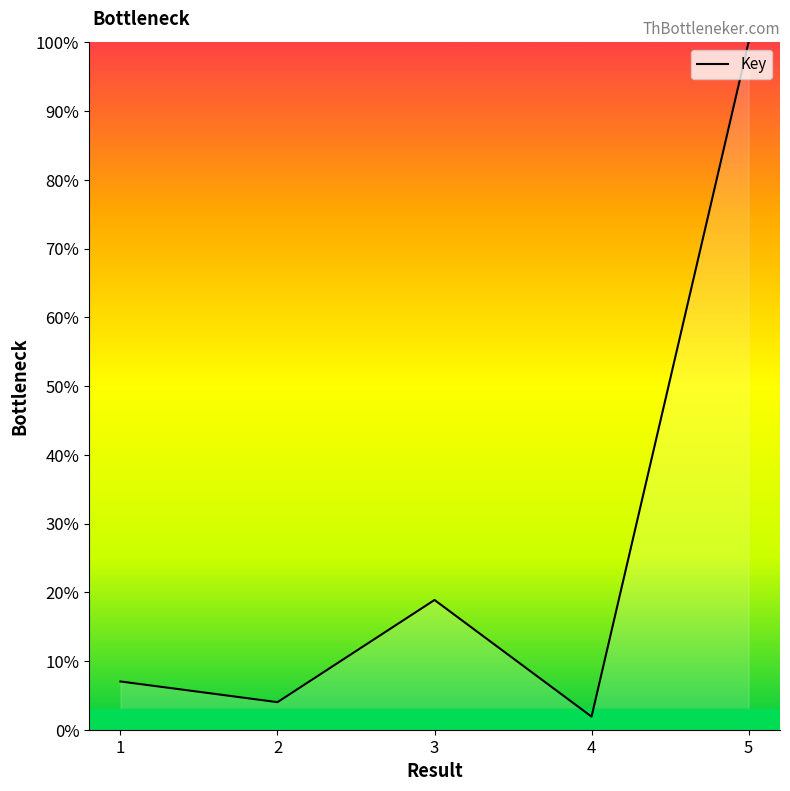

At which category does the chart reach its peak across all series?

5